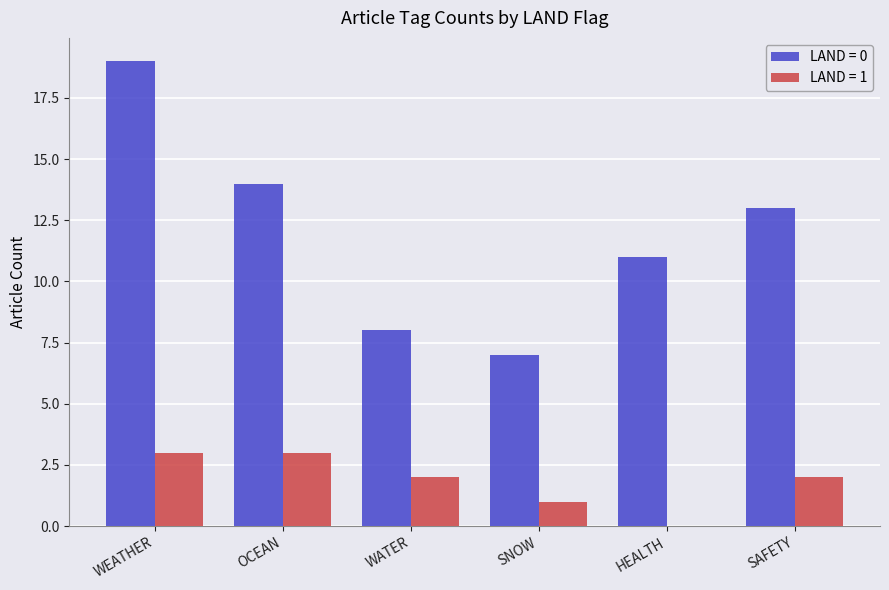

Reading left to right, list all the values displayed in this chart.

LAND = 0: 19	14	8	7	11	13
LAND = 1: 3	3	2	1	0	2